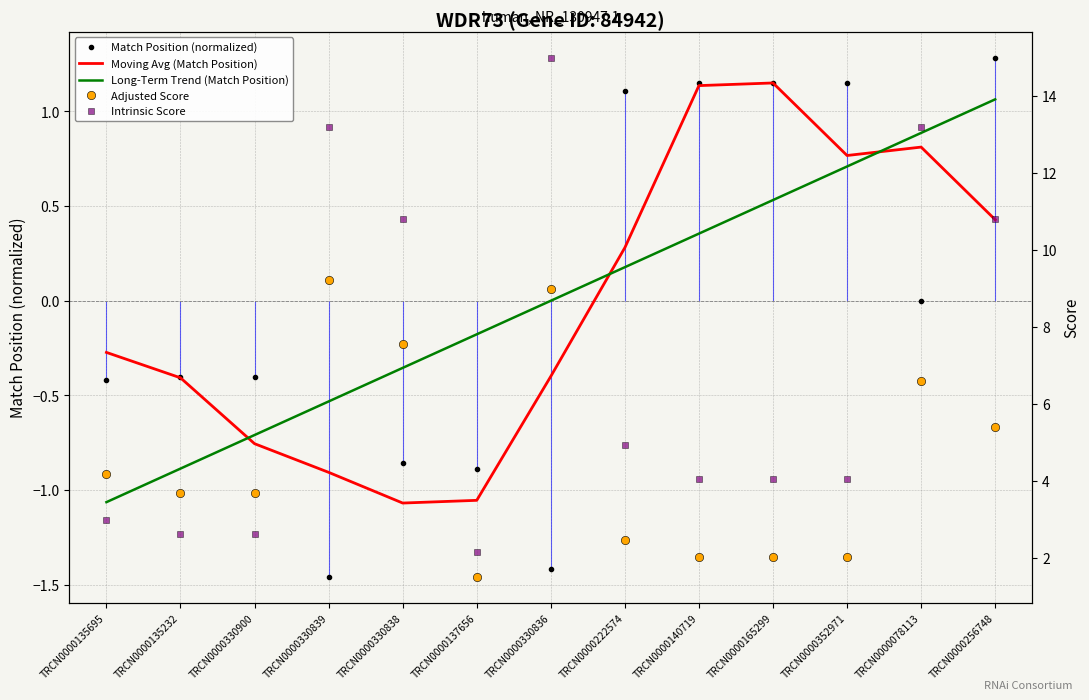

What is the label of the 4th point from the right?

TRCN0000165299